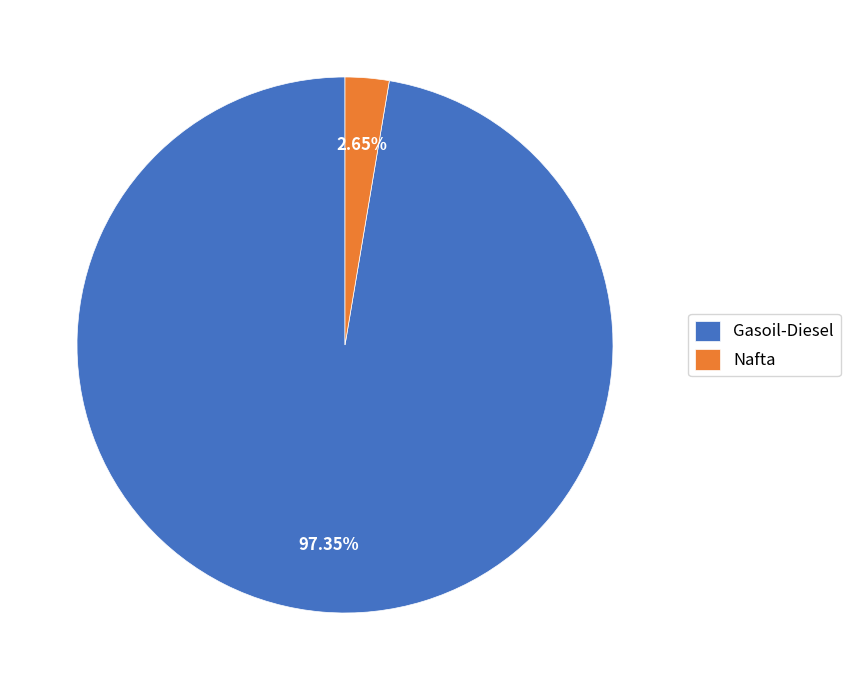

Do Nafta and Gasoil-Diesel together represent more than half of the pie?

Yes